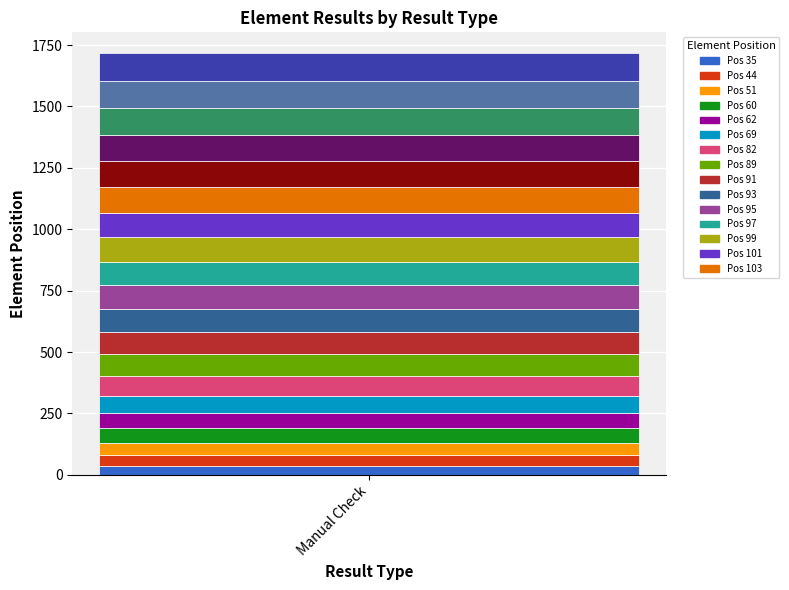

Does the chart contain stacked bars?

Yes